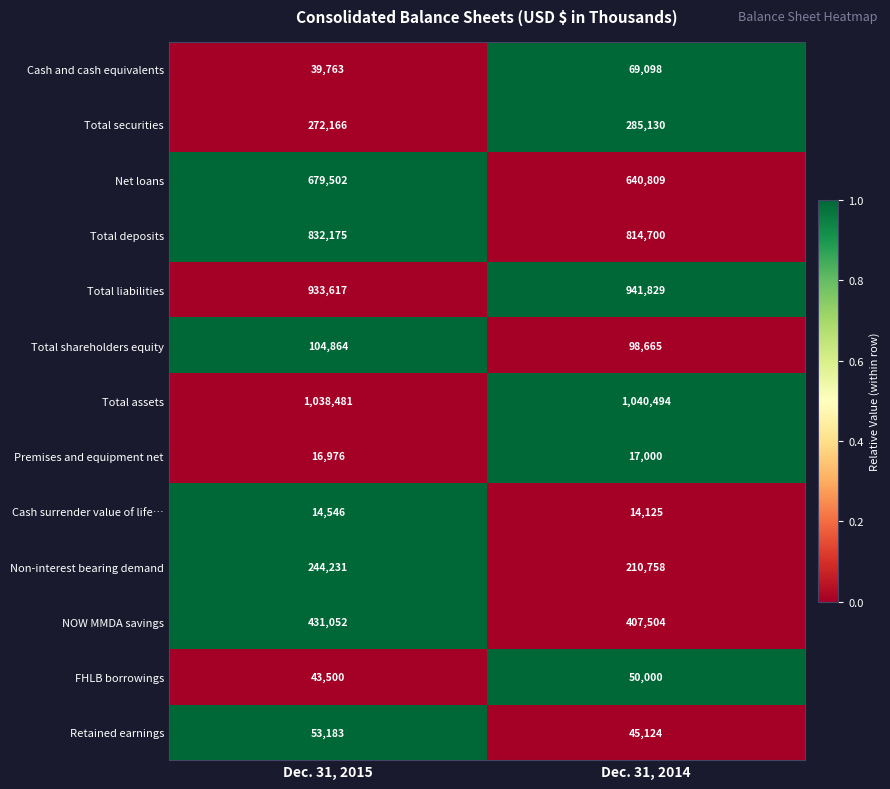

List the series in order of their peak value, lowest first.

Cash surrender value of life…, Premises and equipment net, FHLB borrowings, Retained earnings, Cash and cash equivalents, Total shareholders equity, Non-interest bearing demand, Total securities, NOW MMDA savings, Net loans, Total deposits, Total liabilities, Total assets